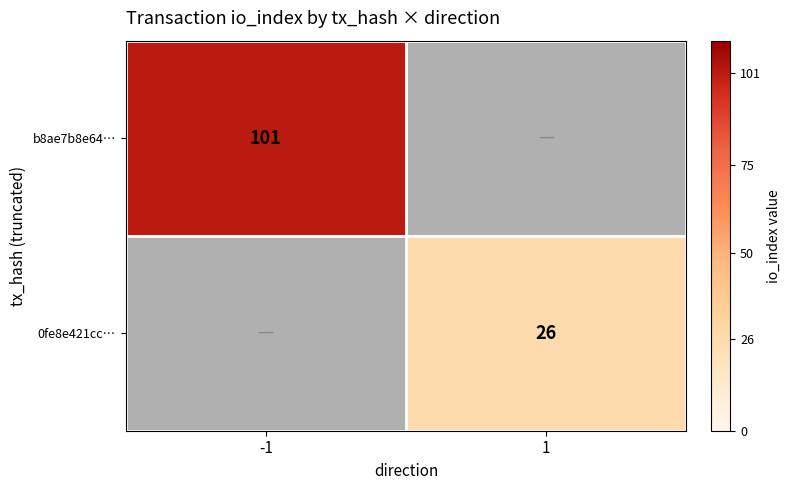

Is the value of 0fe8e421cc… at 1 greater than the value of b8ae7b8e64… at -1?

No